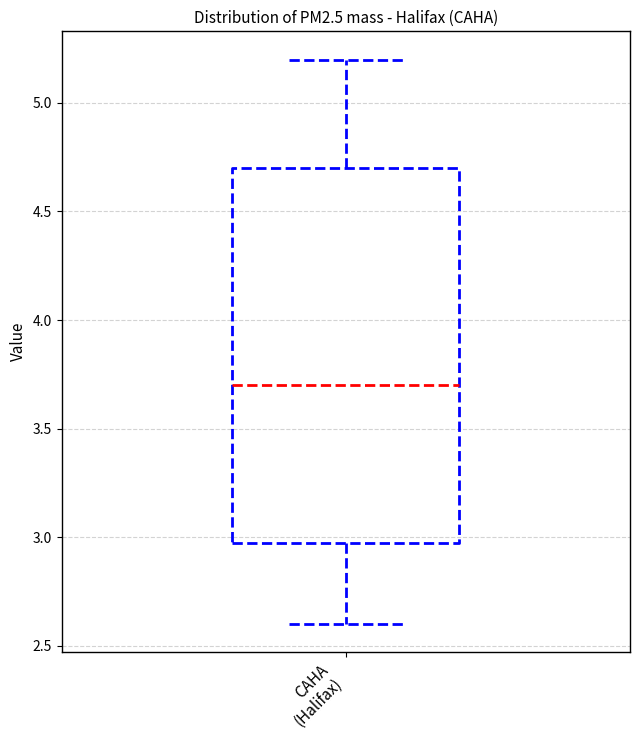

Where does the upper whisker of the box for CAHA (Halifax) end on the y-axis? The values are not printed on the chart, so give them approximately, as read against the axis.

5.2